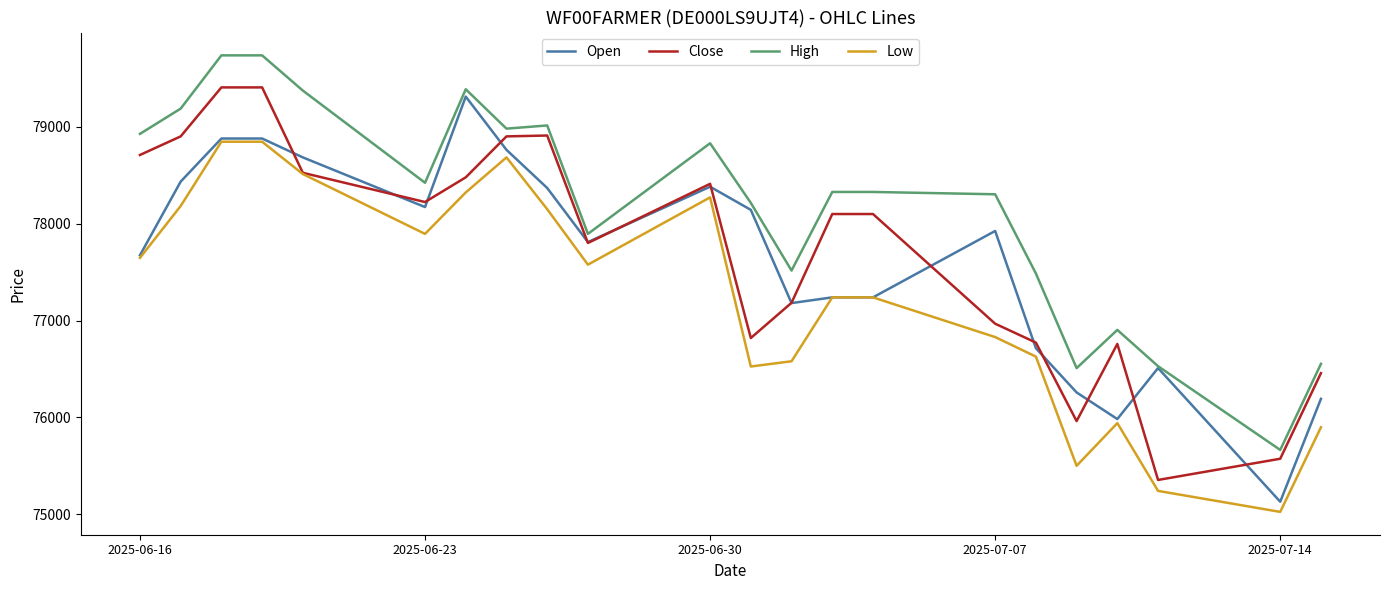

How many lines are shown in the chart?

4